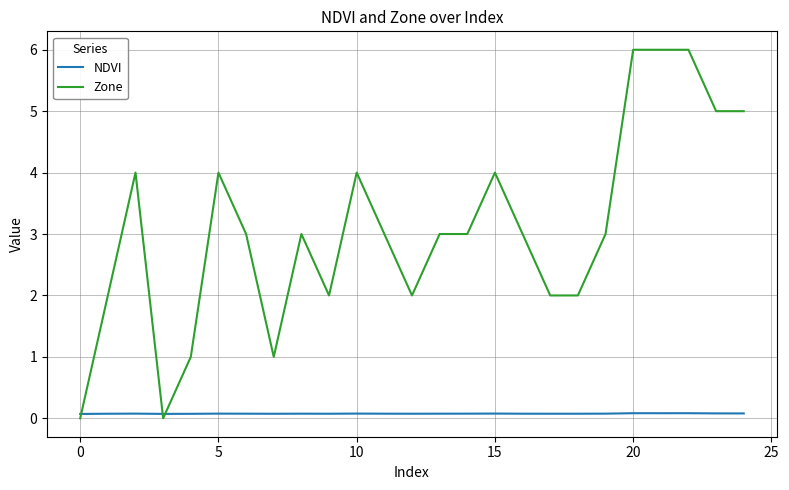

How many lines are shown in the chart?

2